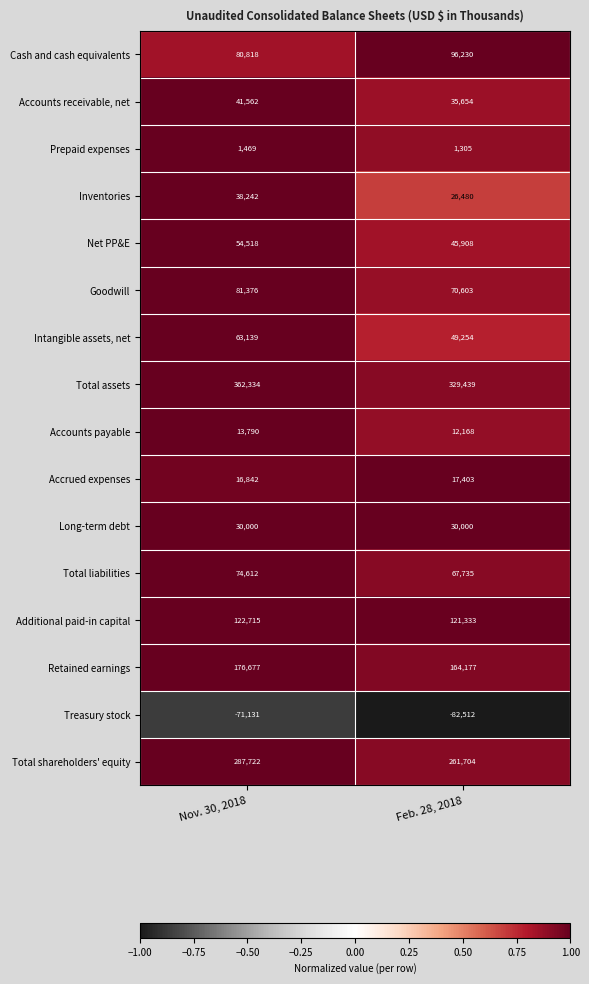

The value of Total liabilities at Nov. 30, 2018 is 34066. True or false?

False